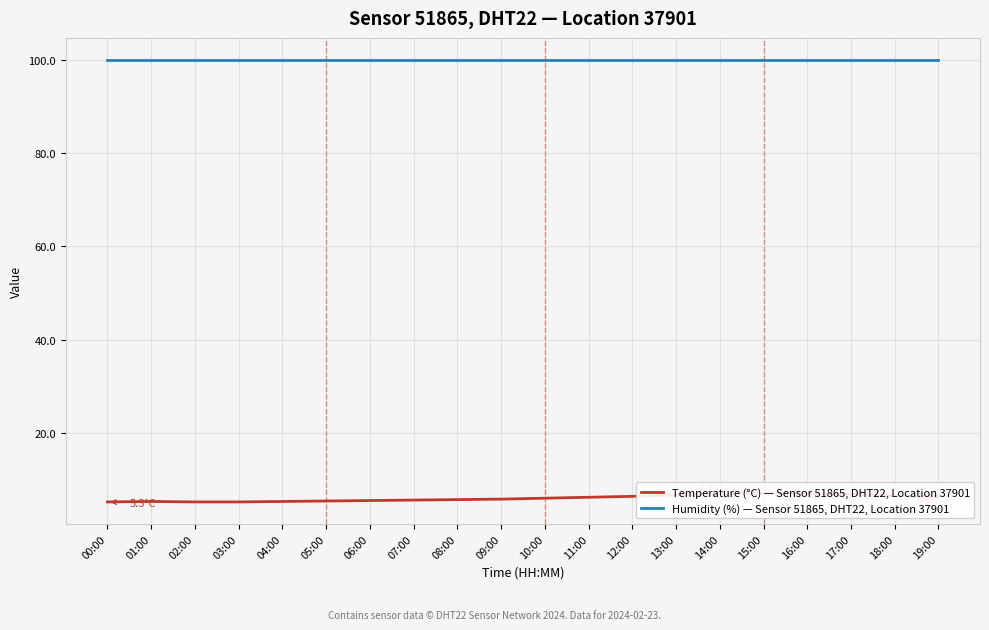

What are all the series names shown in the legend?

Temperature (°C) — Sensor 51865, DHT22, Location 37901, Humidity (%) — Sensor 51865, DHT22, Location 37901